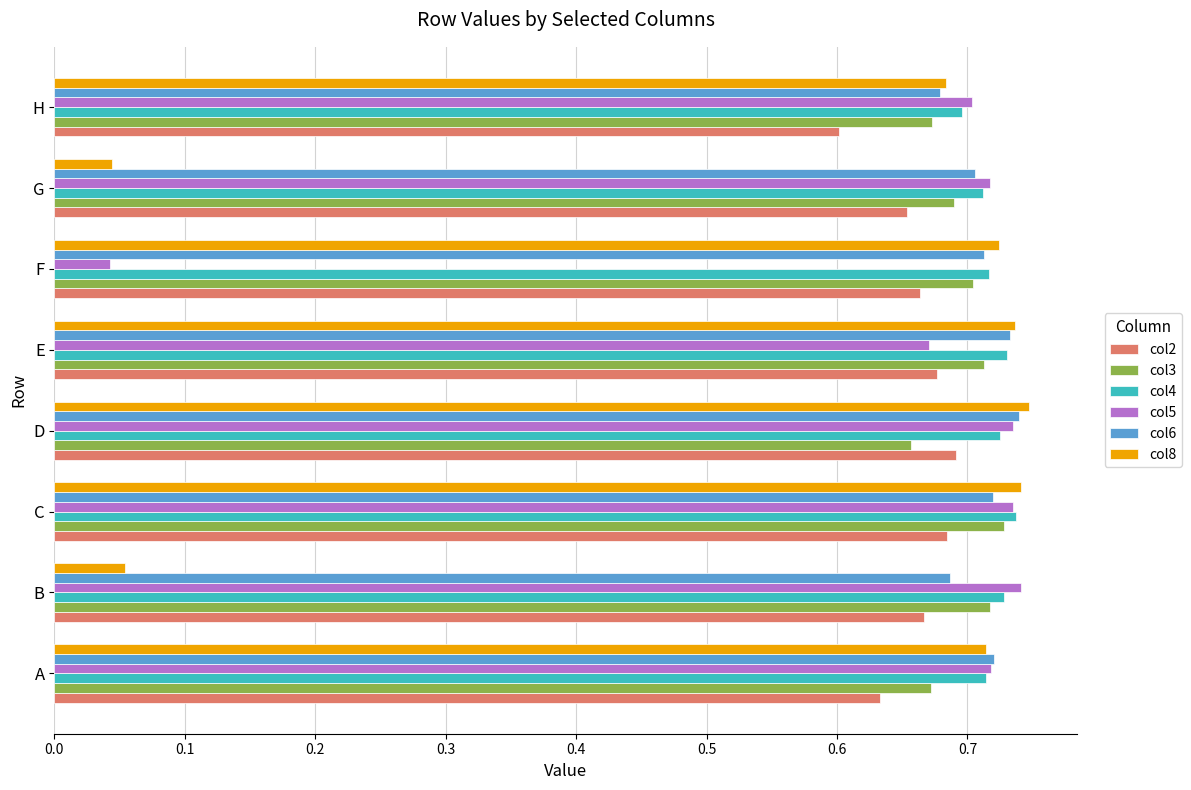

What is the sum of all col2 values?

5.3